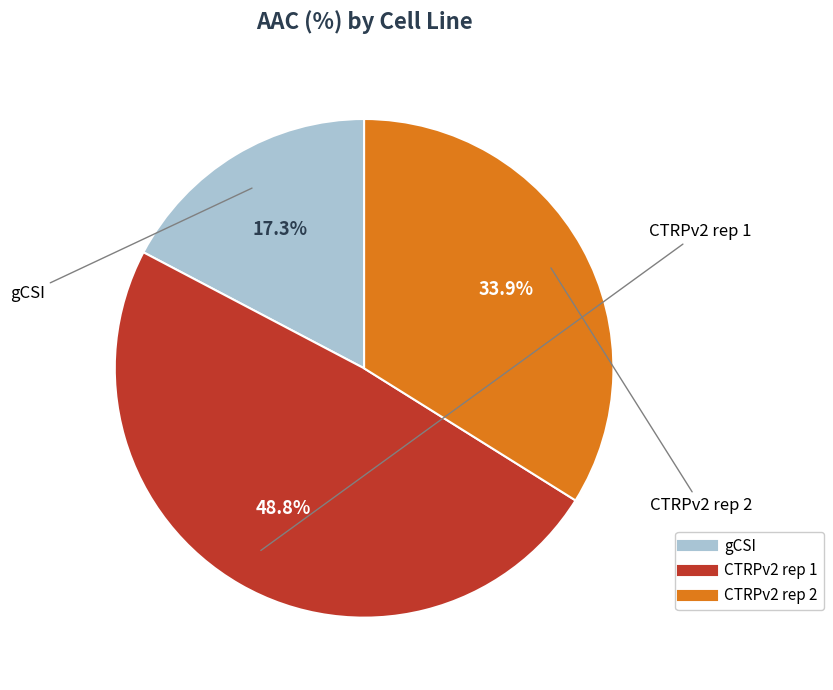

True or false: CTRPv2 rep 2 accounts for 34% of the total.

True